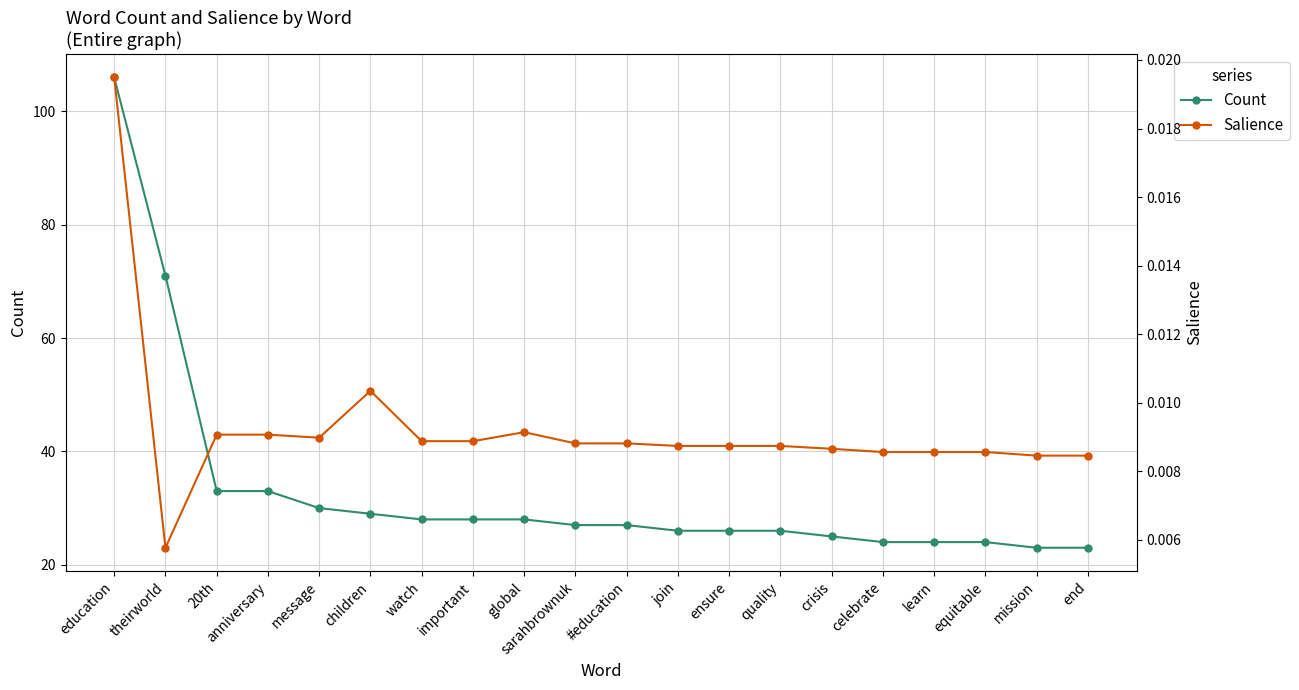

What are all the series names shown in the legend?

Count, Salience